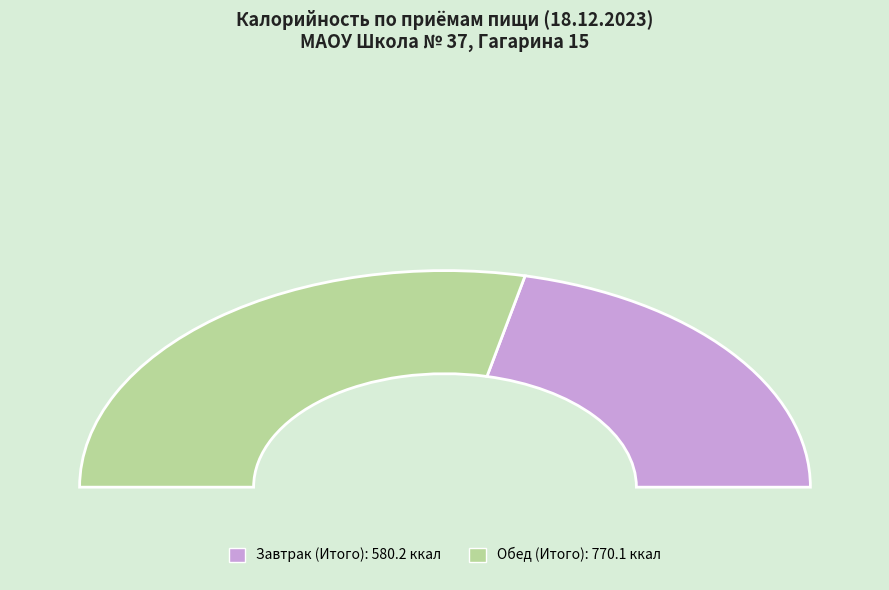

Does Завтрак (Итого) account for over 50% of the chart?

No